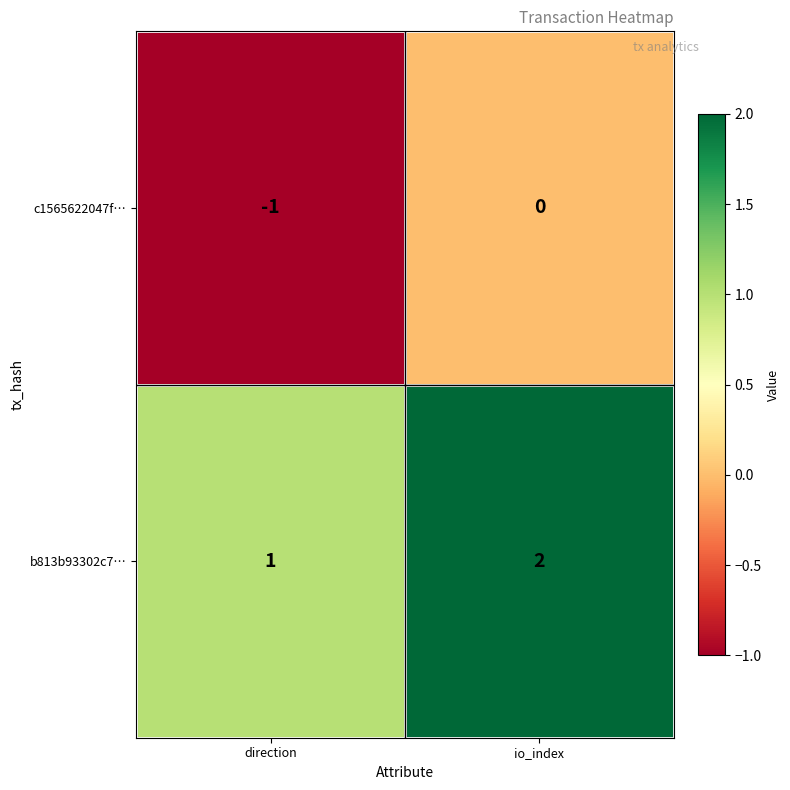

What is the sum of all b813b93302c7… values?

3